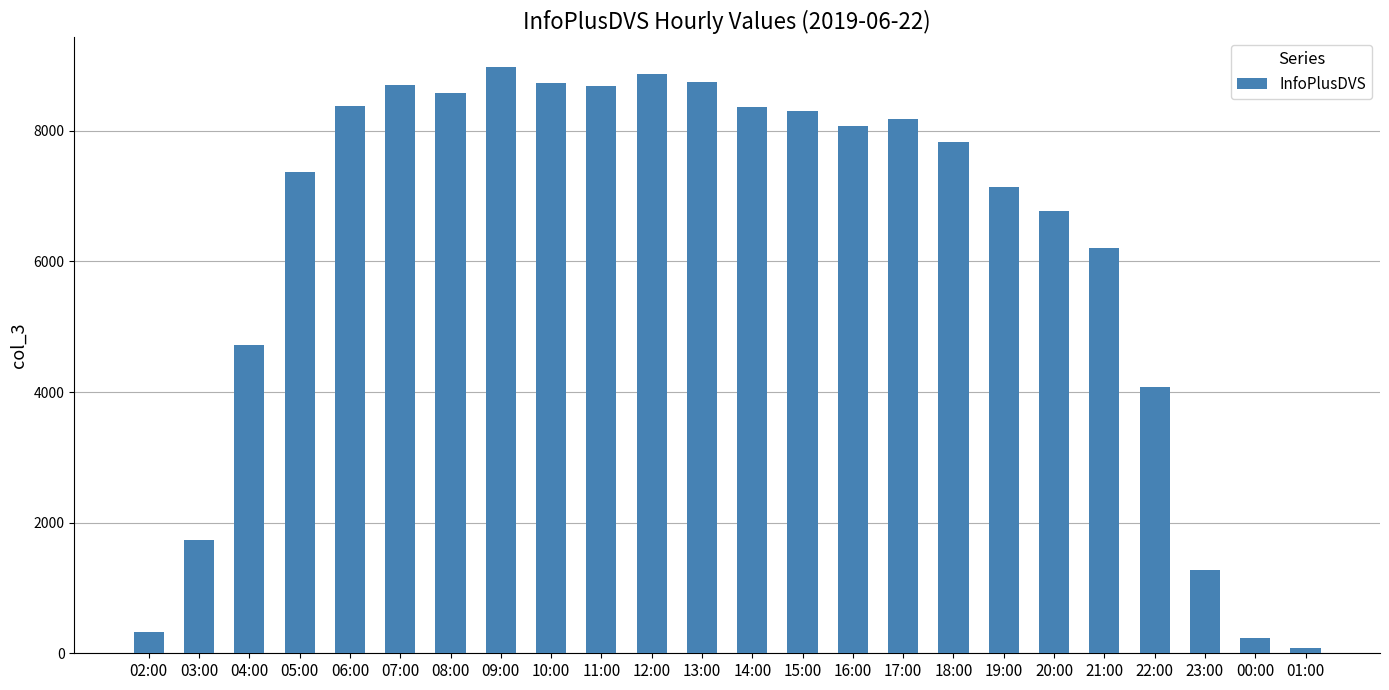

Is it true that the value at 13:00 is 2557?

False